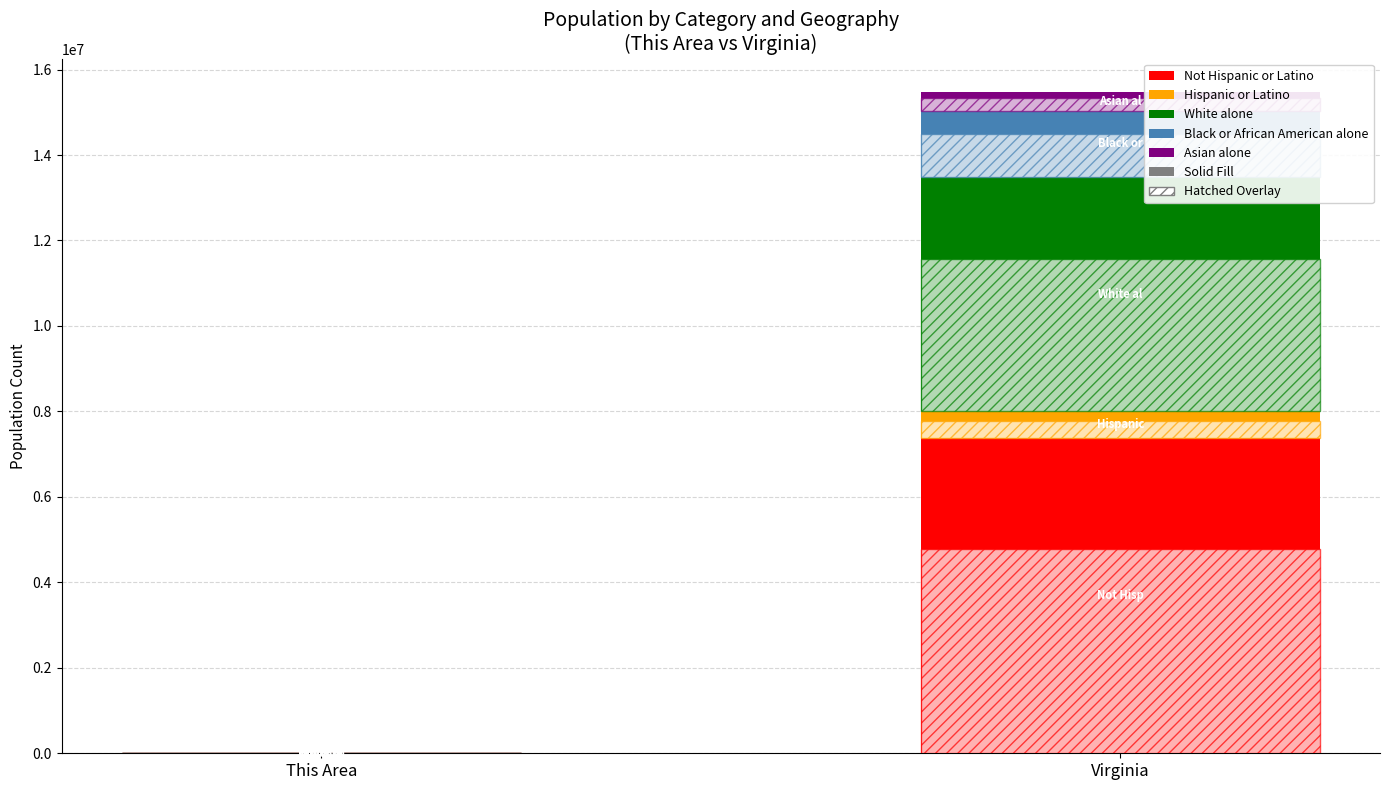

Which series has the largest total across all categories?

Not Hispanic or Latino